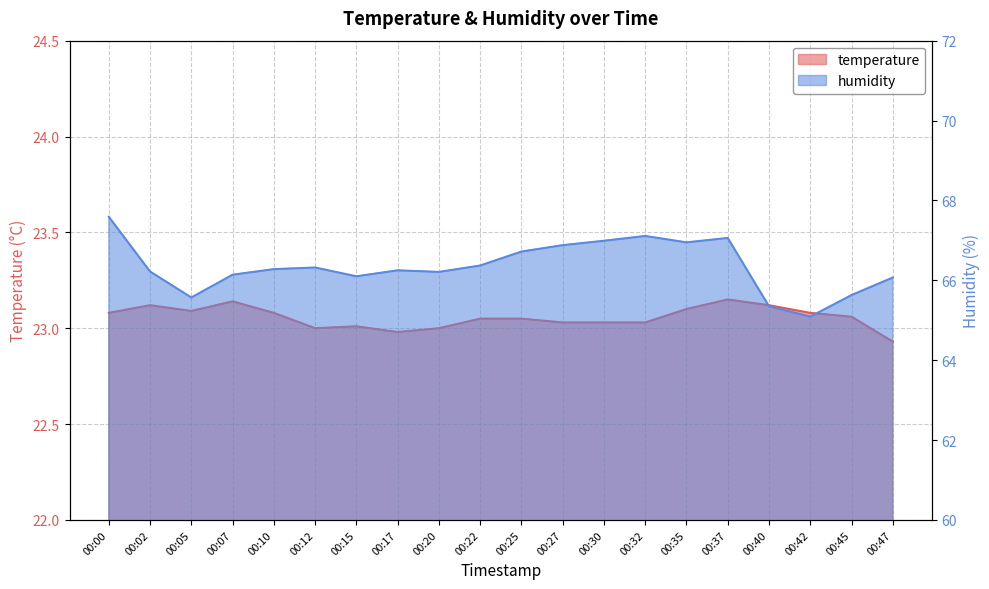

What is the average value of the temperature series?

23.1